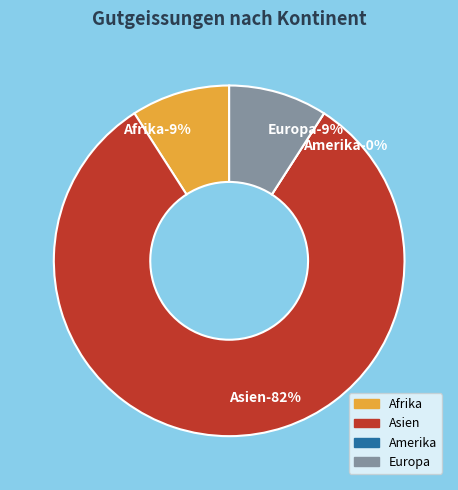

What percentage do Europa and Amerika together represent?

9.1%